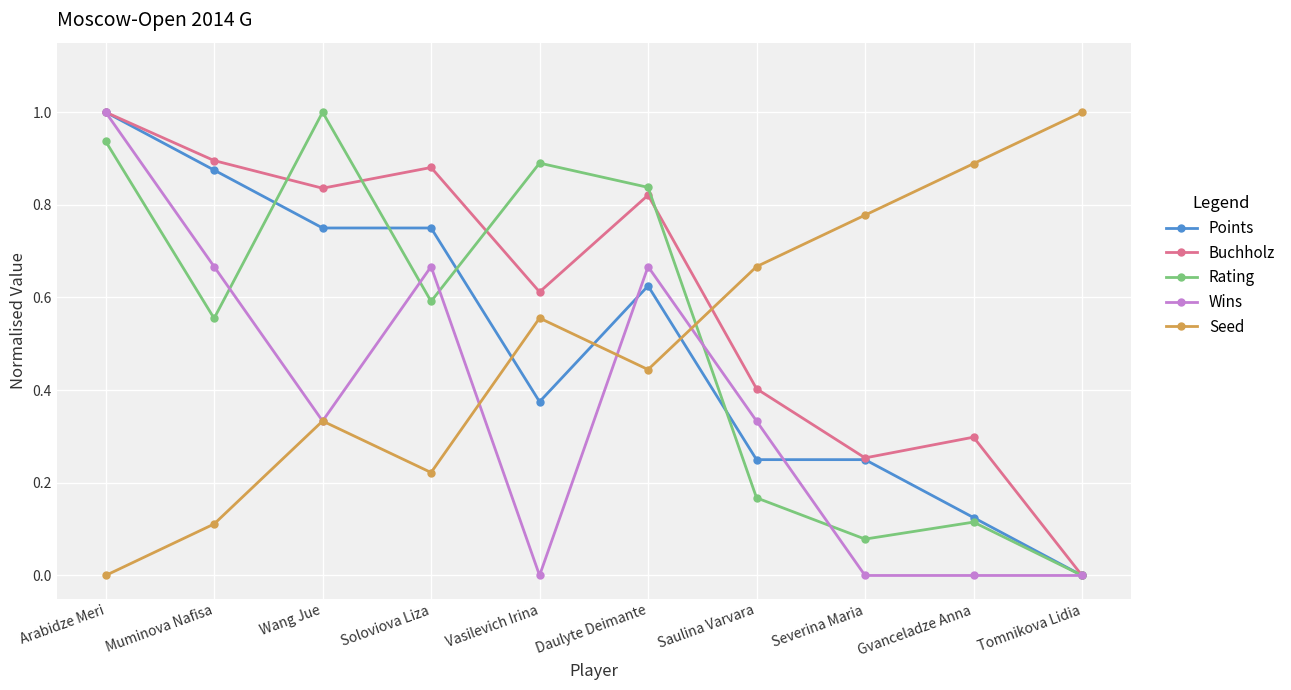

Which category has the highest value in the Rating series?

Wang Jue